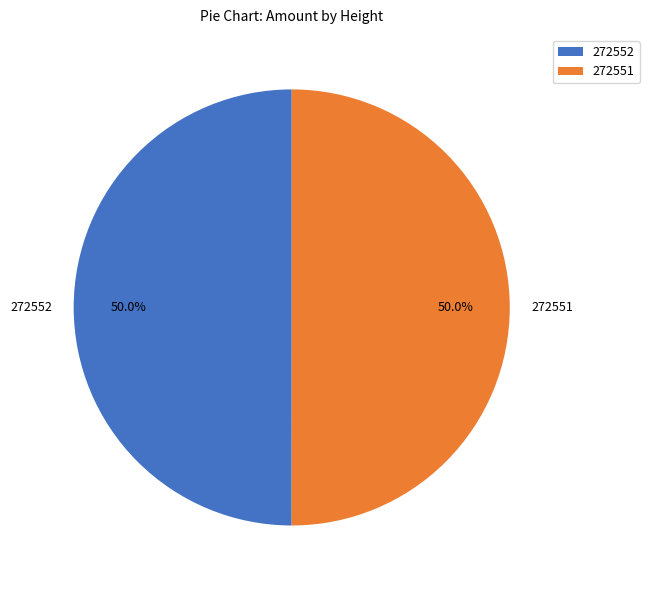

Combined, do 272551 and 272552 account for over 50%?

Yes